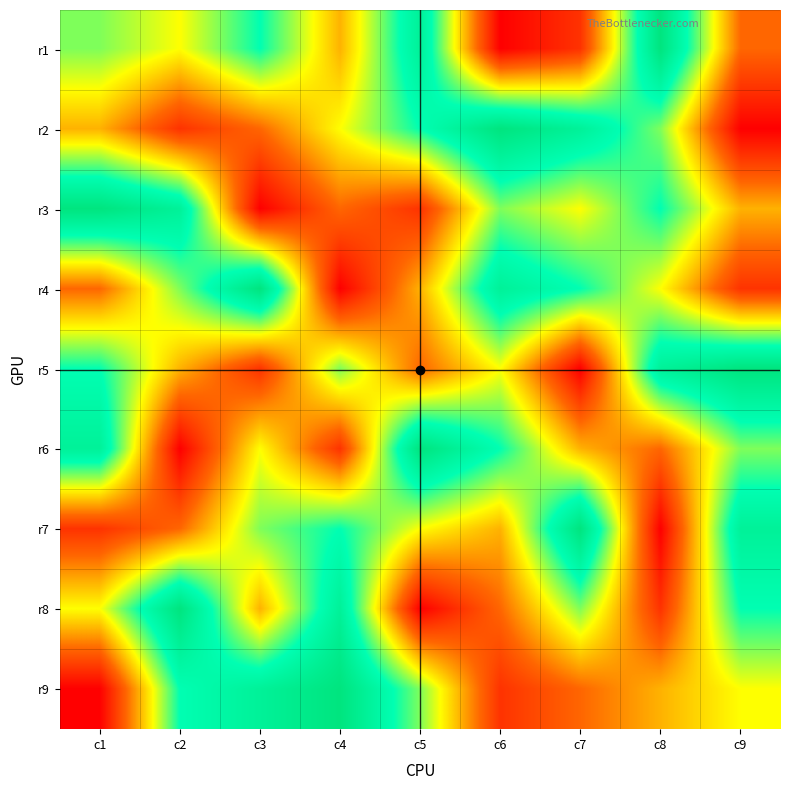

How many data points does each series have?

9